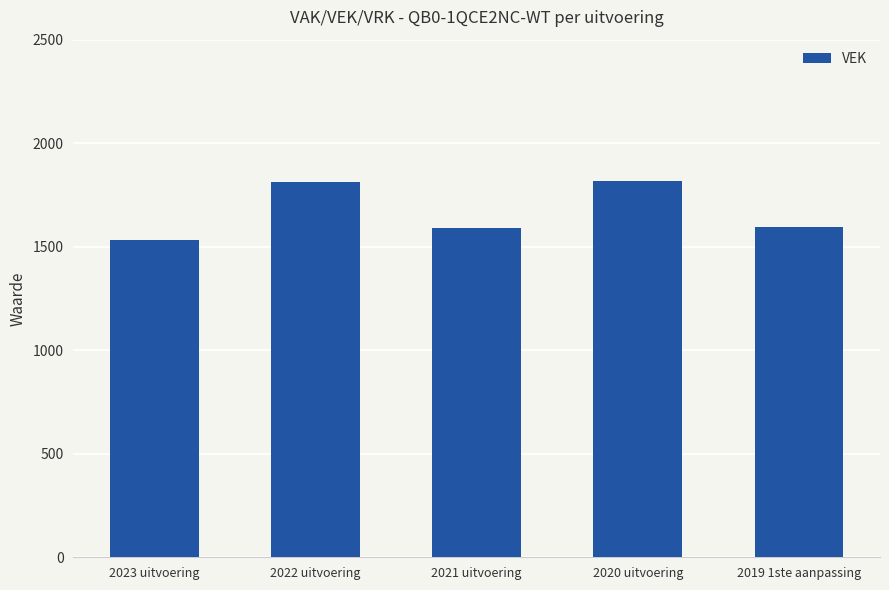

Is it true that the value at 2020 uitvoering is 1815?

True